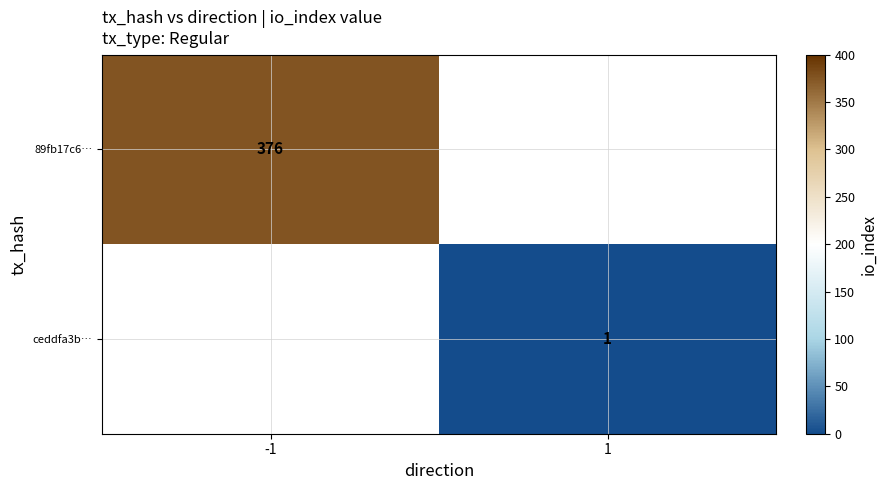

At how many categories does at least one series exceed 271?

1